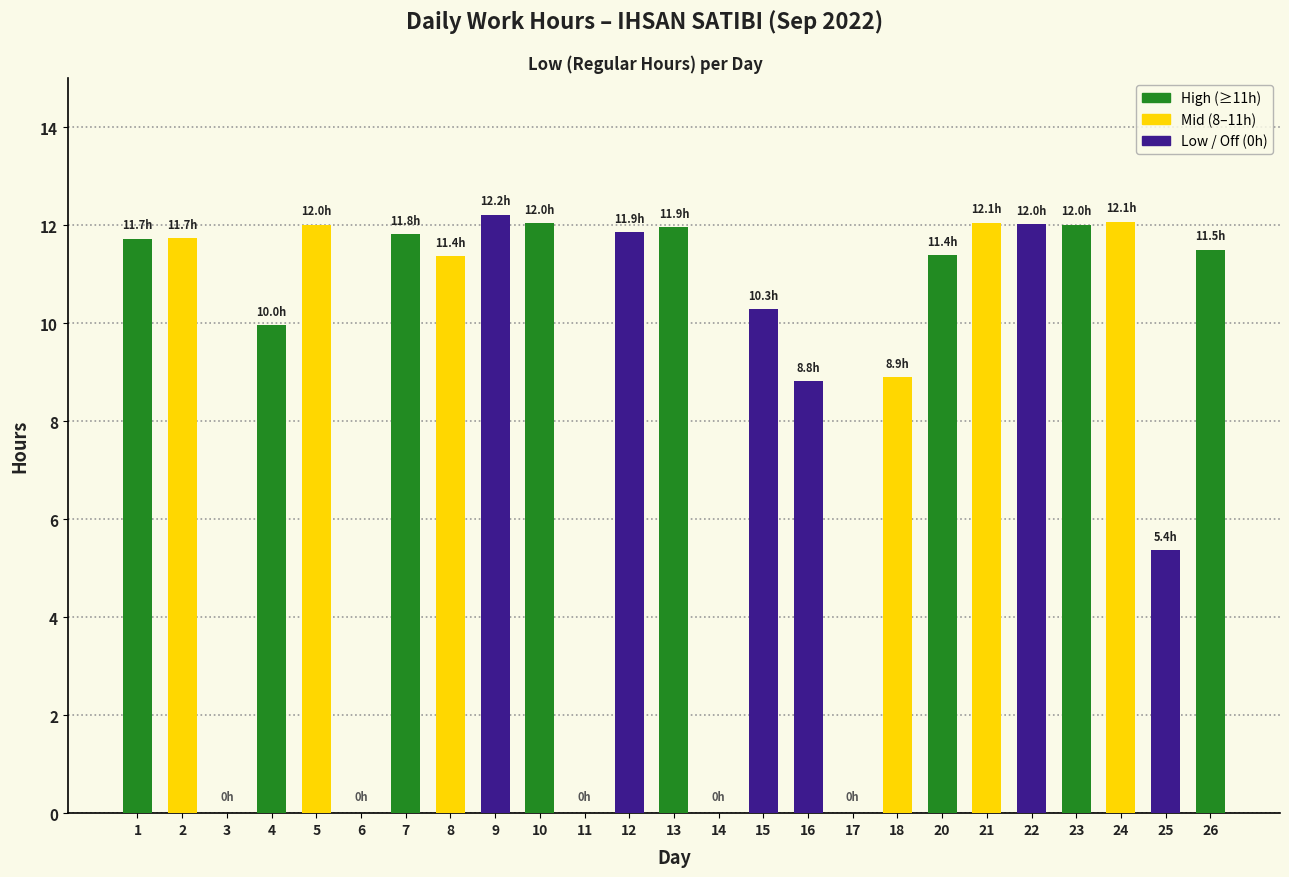

What is the ratio of the value at 10 to the value at 26?

1.0